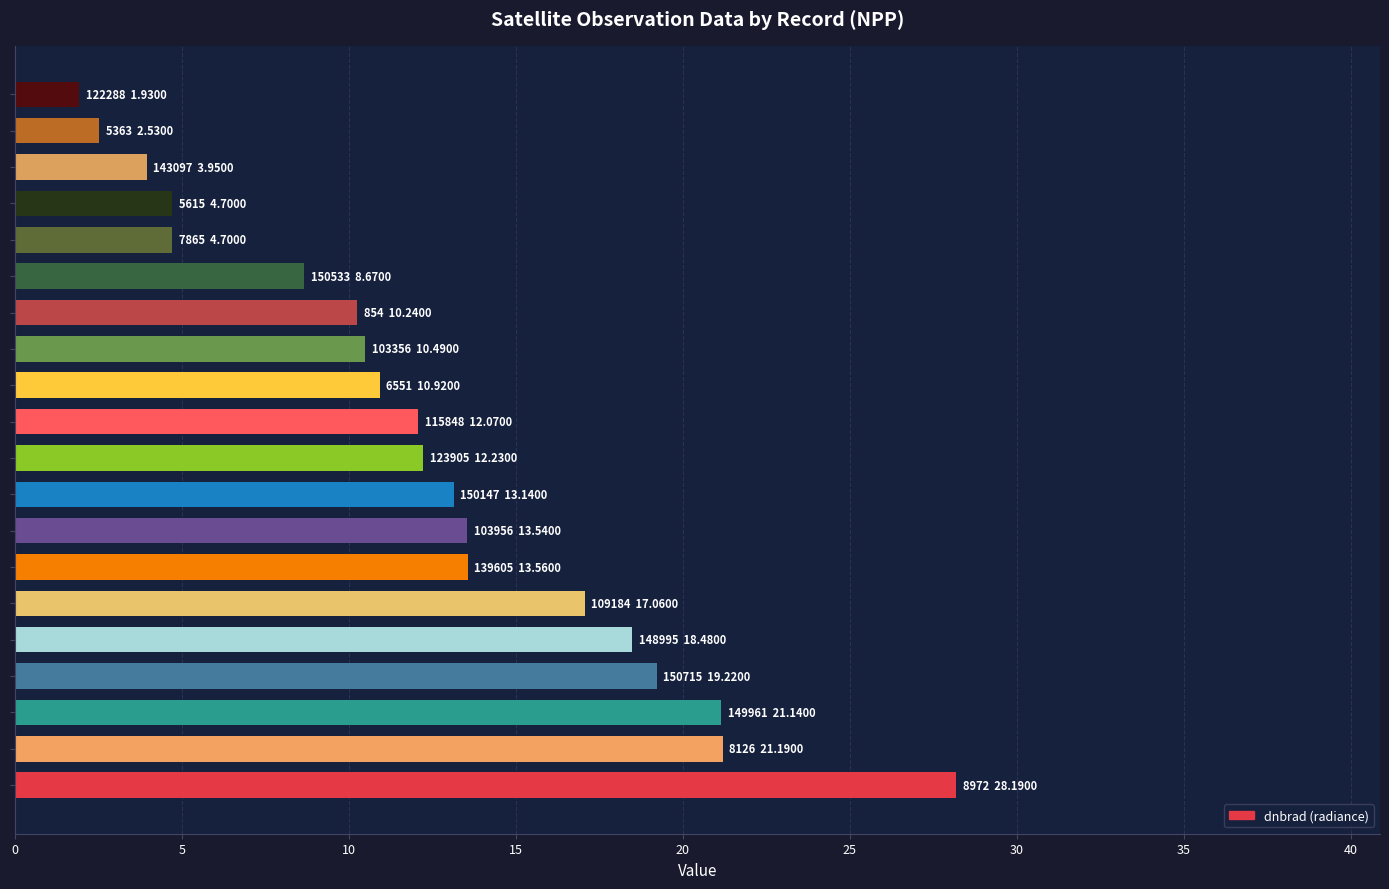

What is the difference between the maximum and second lowest values?

25.7